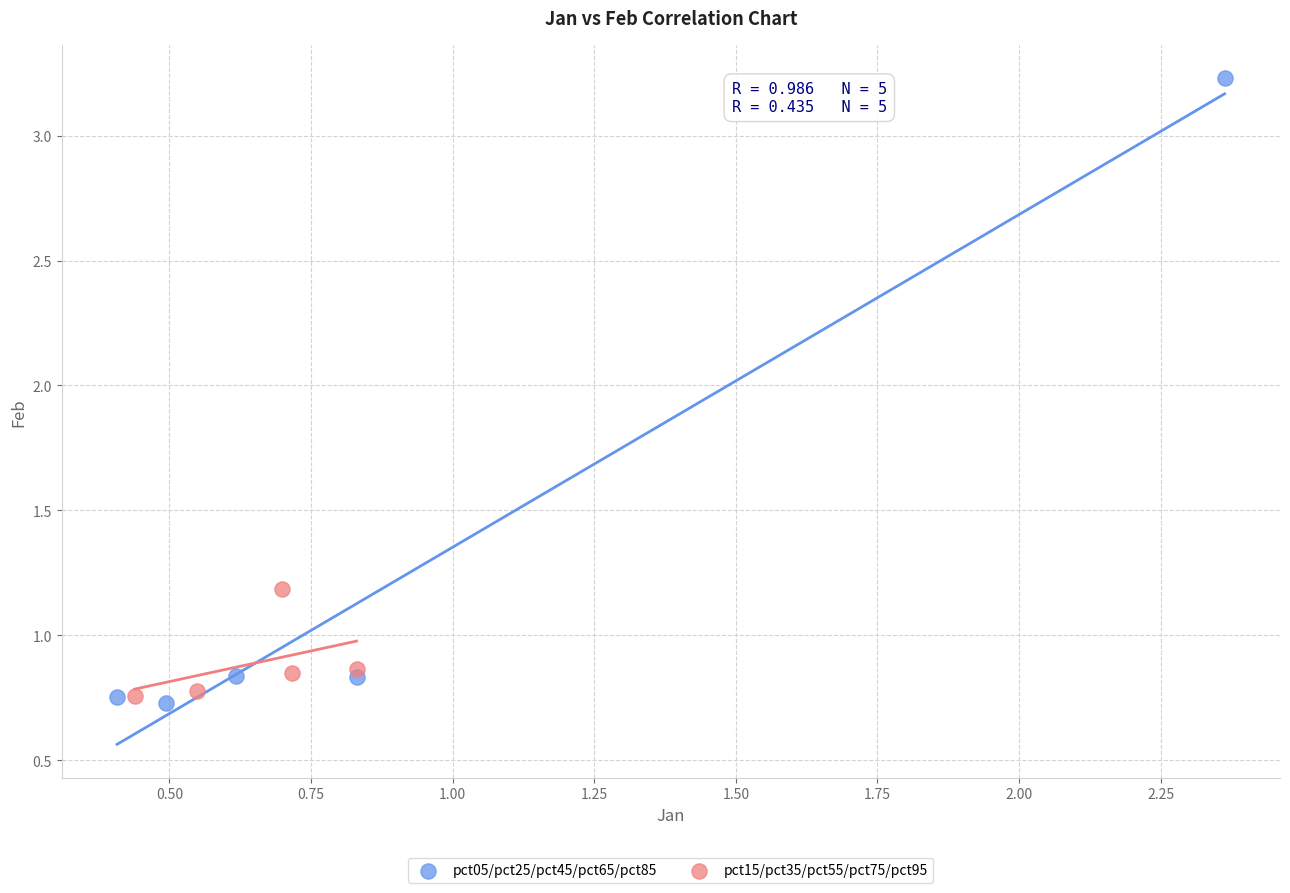

Which series has the widest spread of Y values?

pct05/pct25/pct45/pct65/pct85